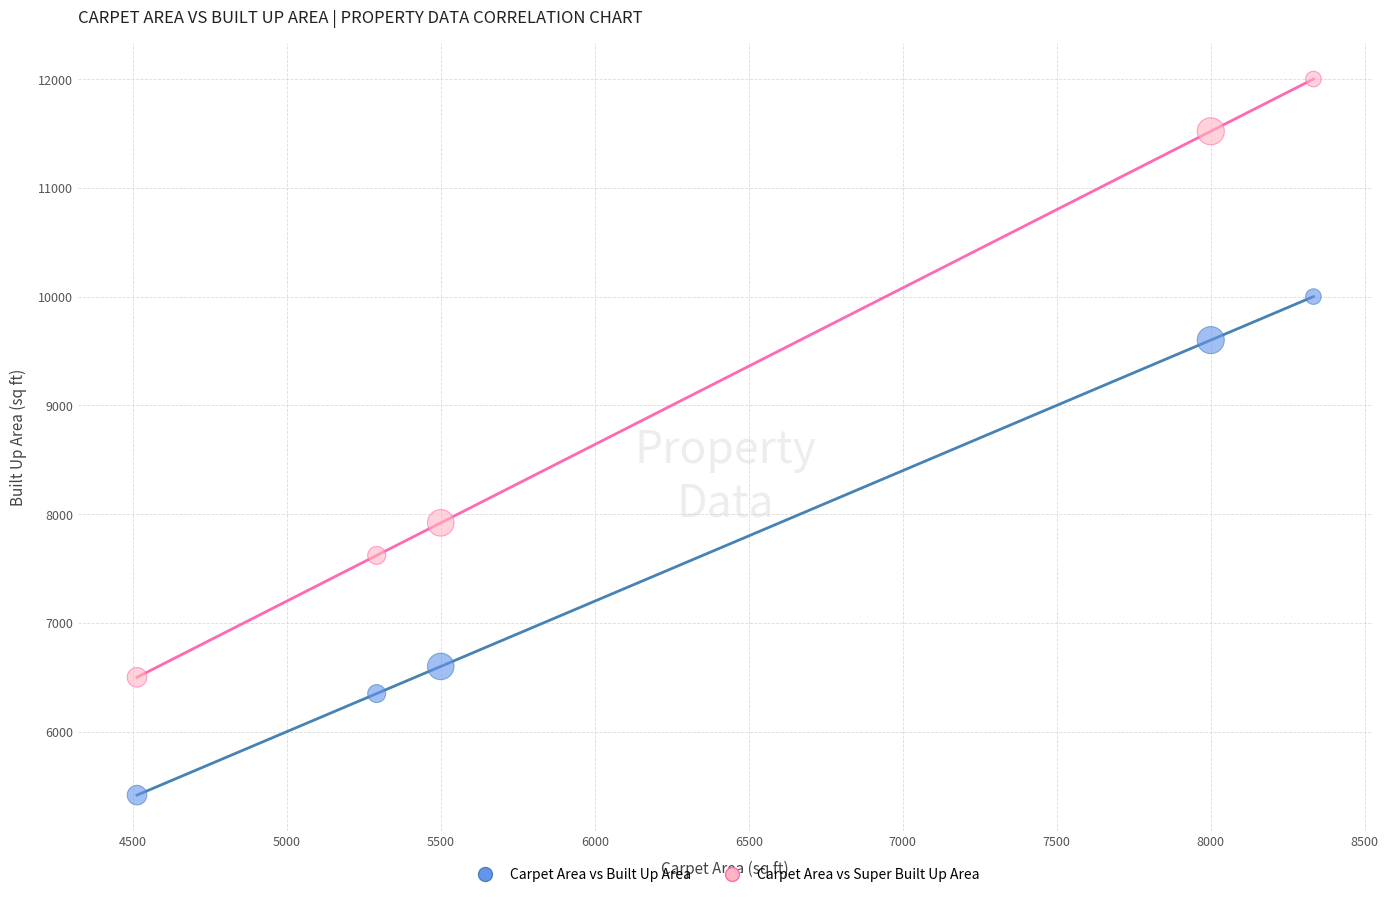

Across all data points, what is the average Y value?

8352.8